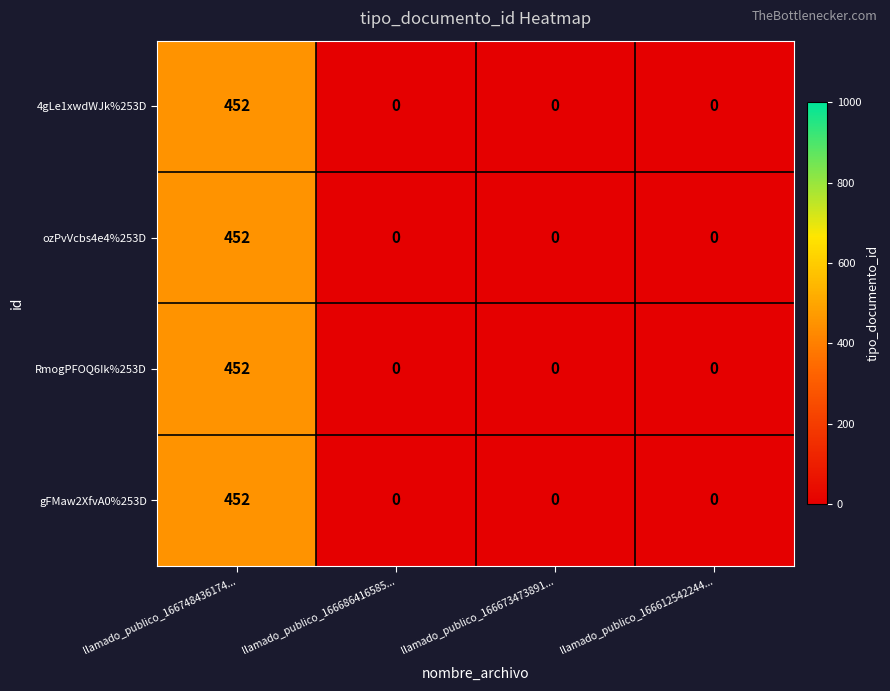

What is the greatest value displayed?

452